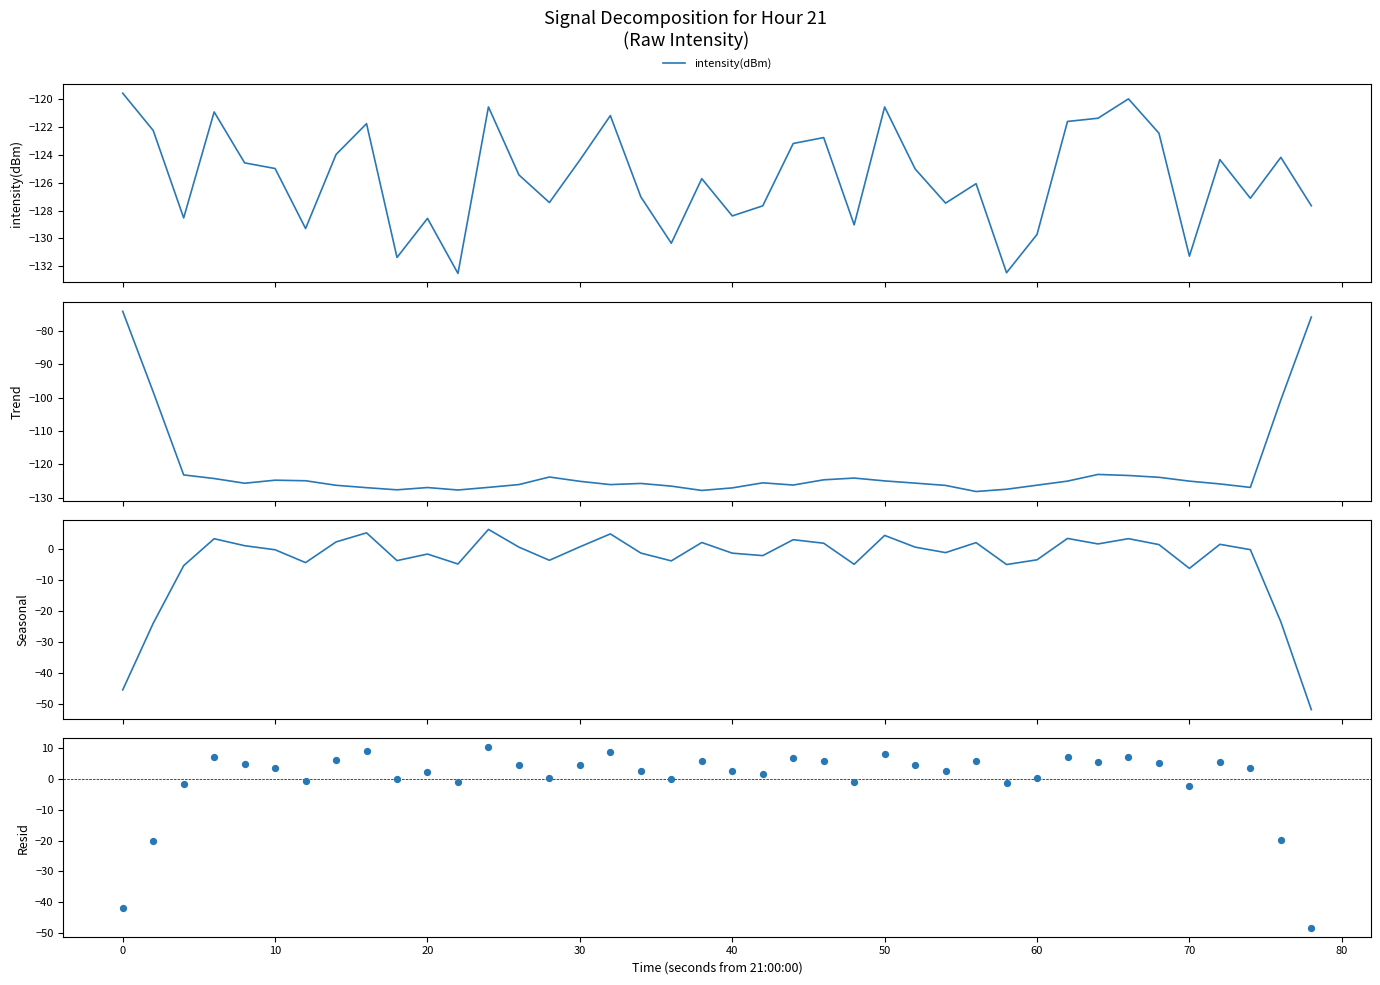

Which series has the largest total across all categories?

Resid